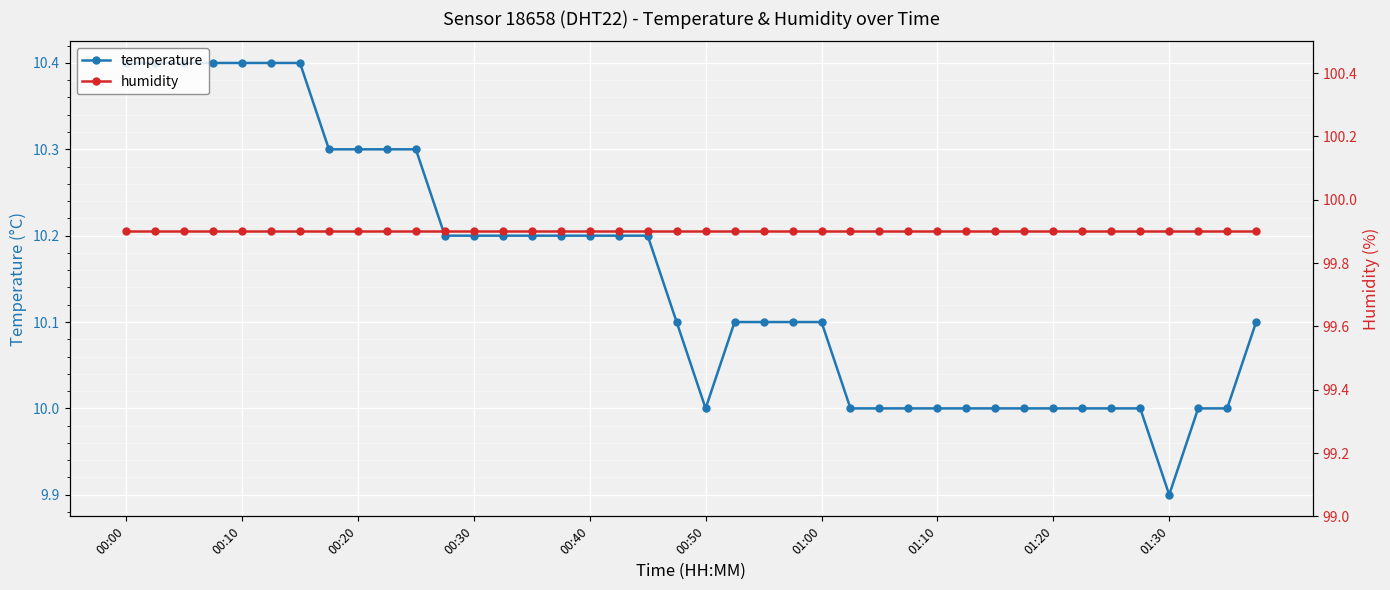

What value does the humidity series have at 25?

99.9